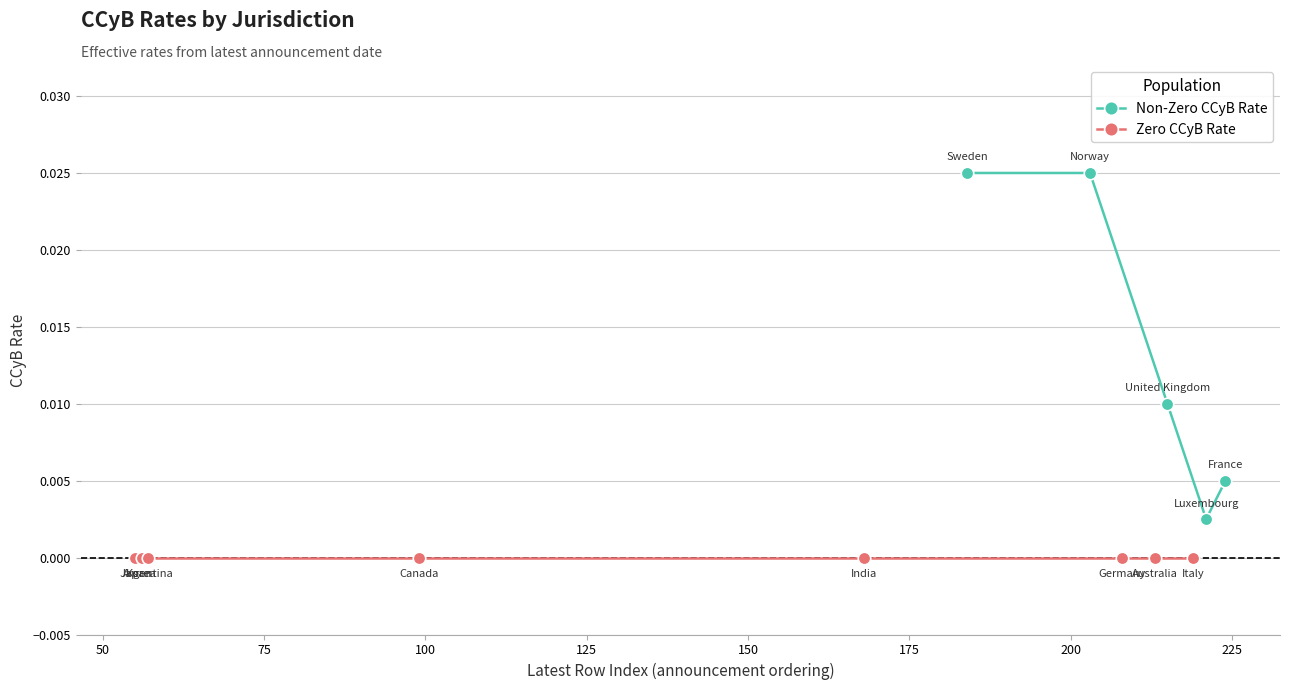

Is this an area chart (filled region under the line)?

No